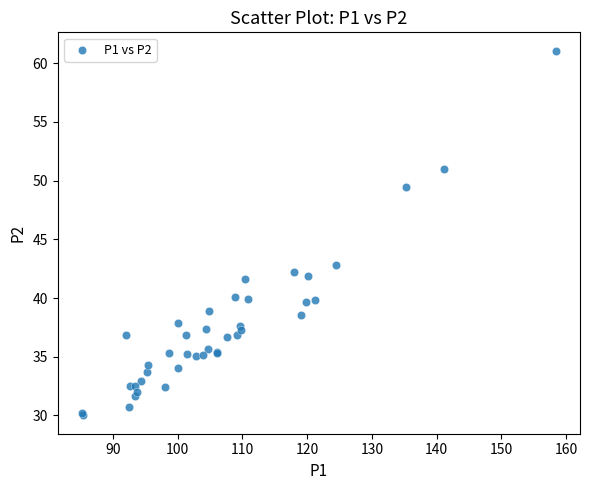

What Y value in the scatter plot is closest to 45?

42.8